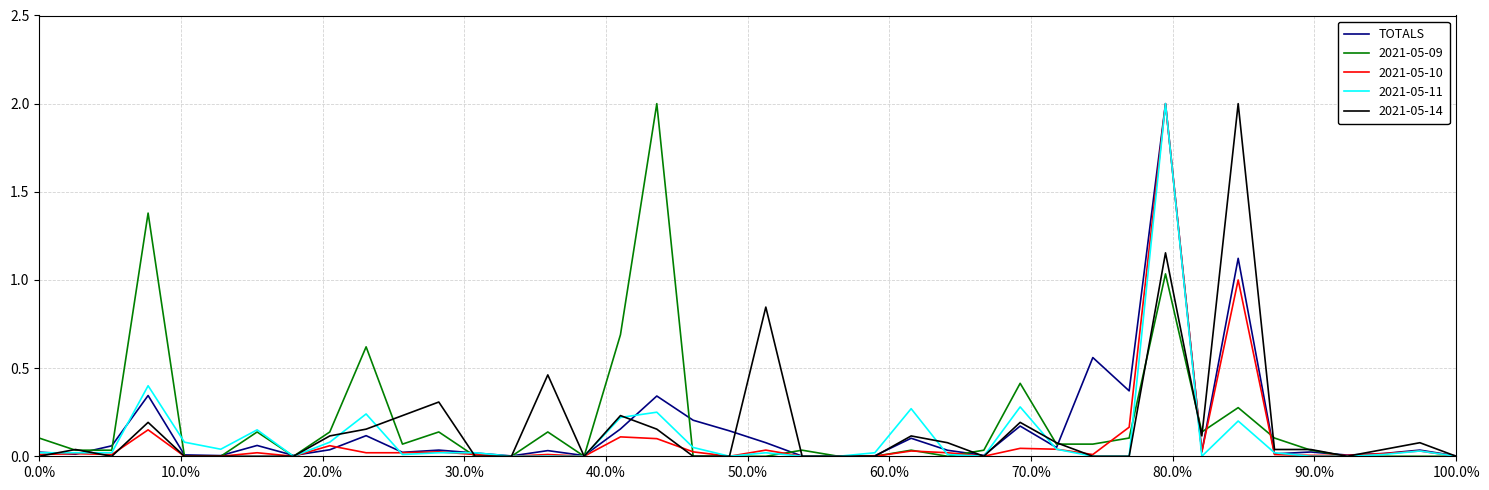

What is the greatest value displayed?

2.0